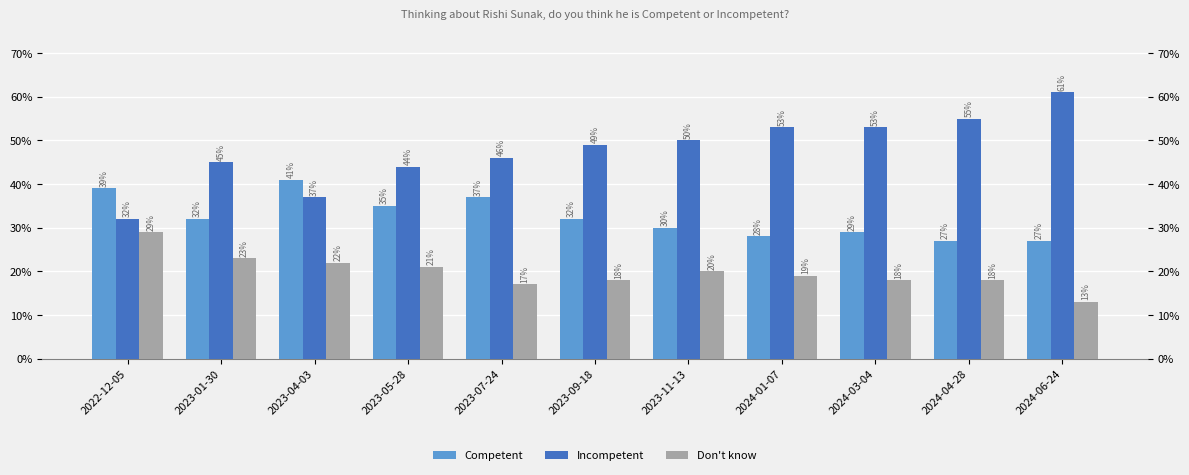

True or false: Competent has a value of 0.4 at 2023-04-03.

True